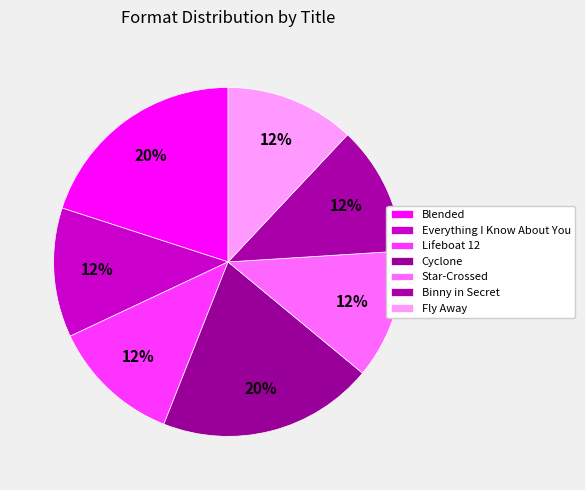

How many segments does this pie chart have?

7